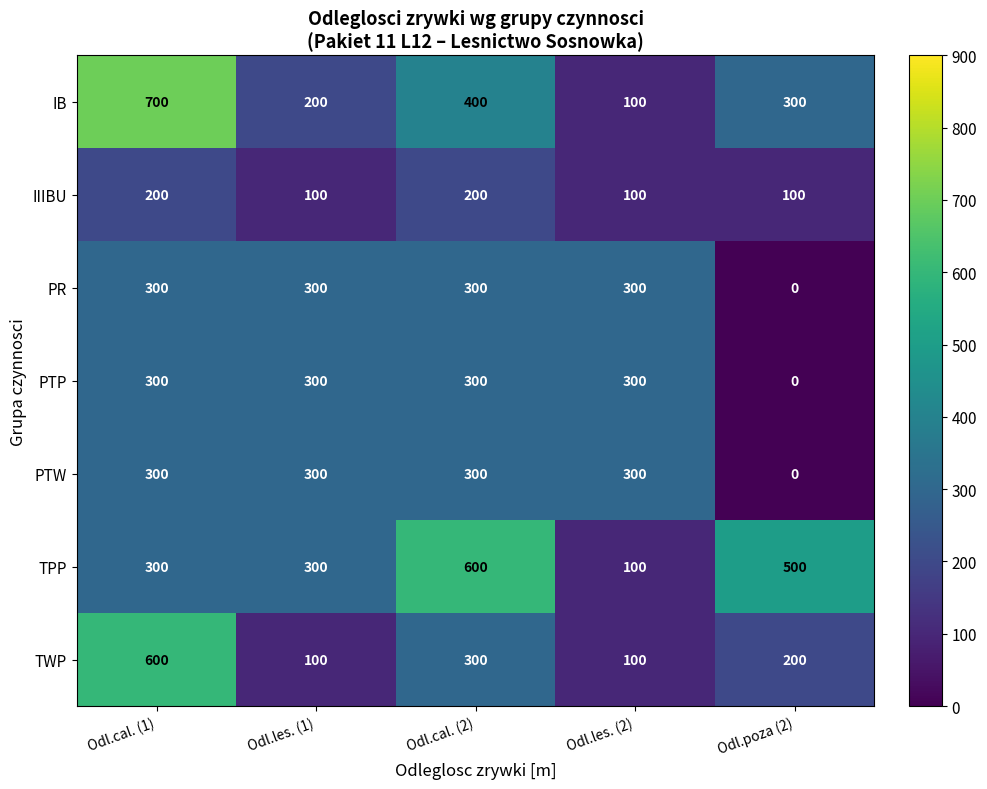

Which series has the largest total across all categories?

TPP